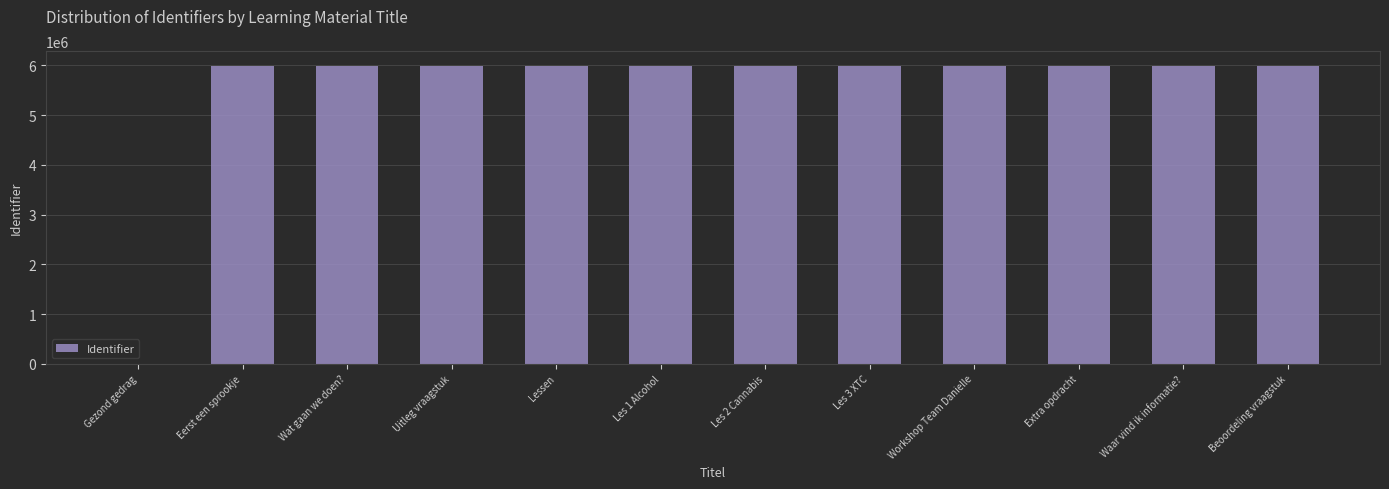

The value at Lessen is 1907936. True or false?

False